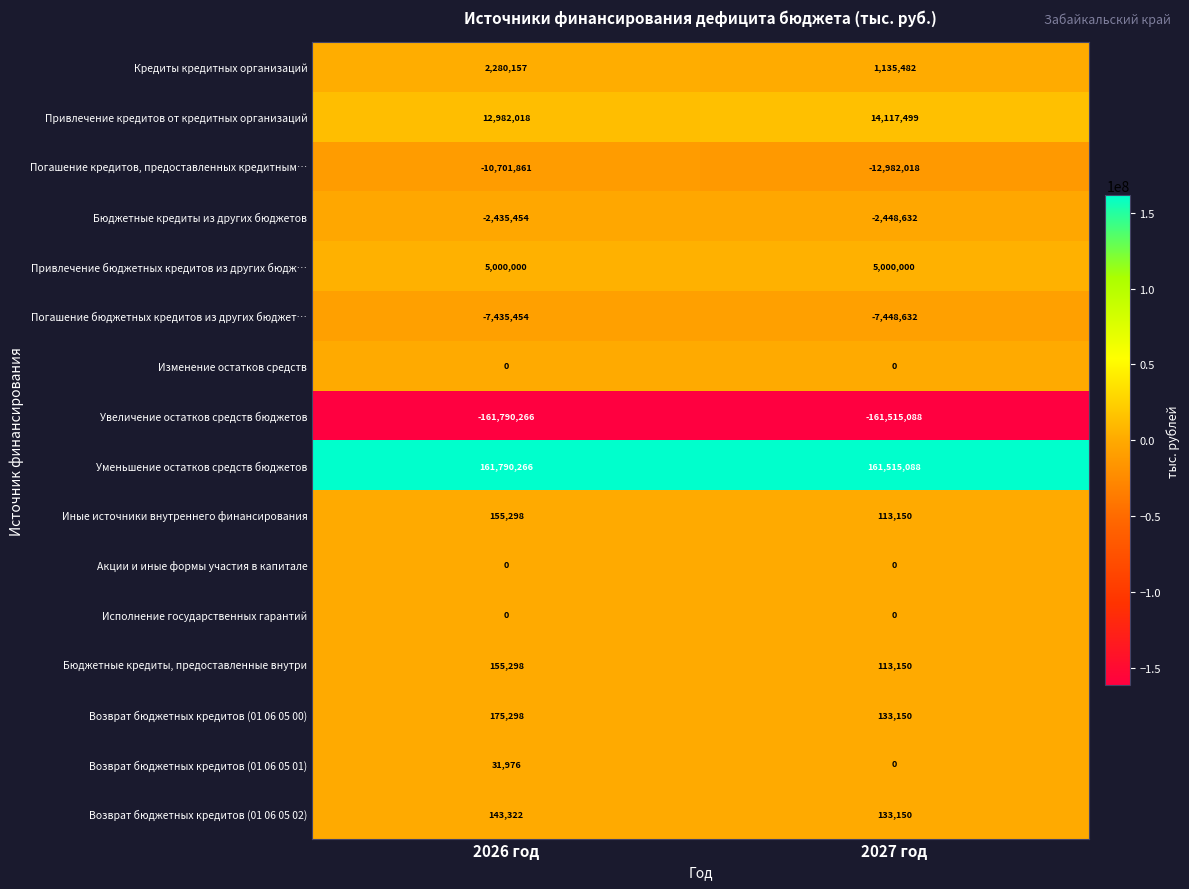

Is it true that Возврат бюджетных кредитов (01 06 05 02) equals 143322 at 2026 год?

True